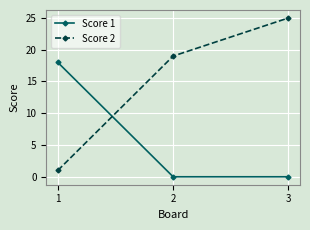

What are all the series names shown in the legend?

Score 1, Score 2